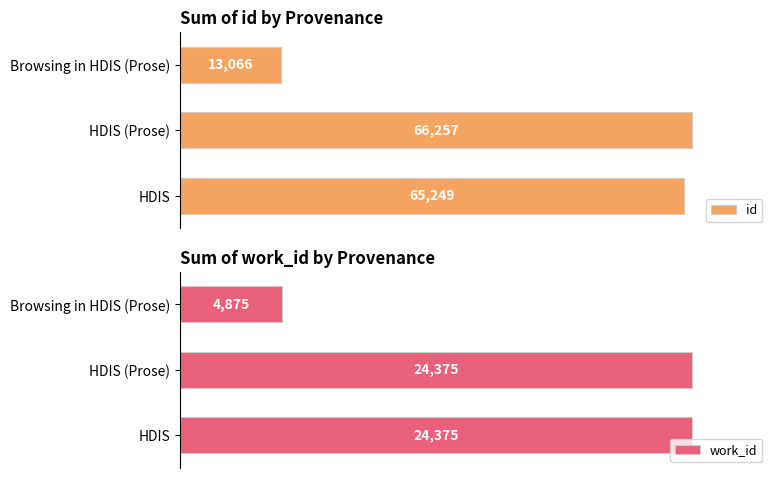

What is the greatest value displayed?

66257